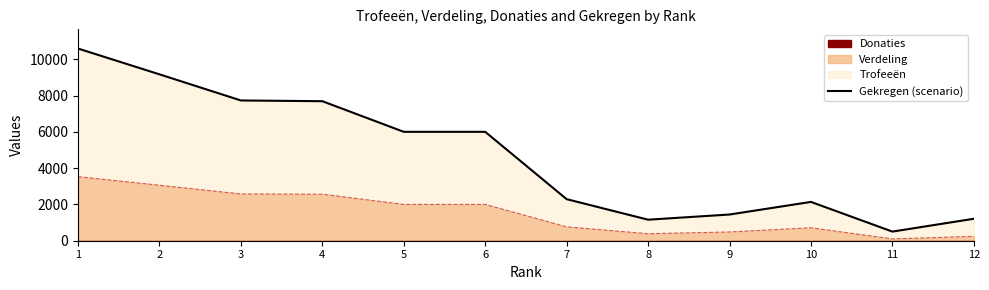

What is the highest value of the Verdeling series?

3530